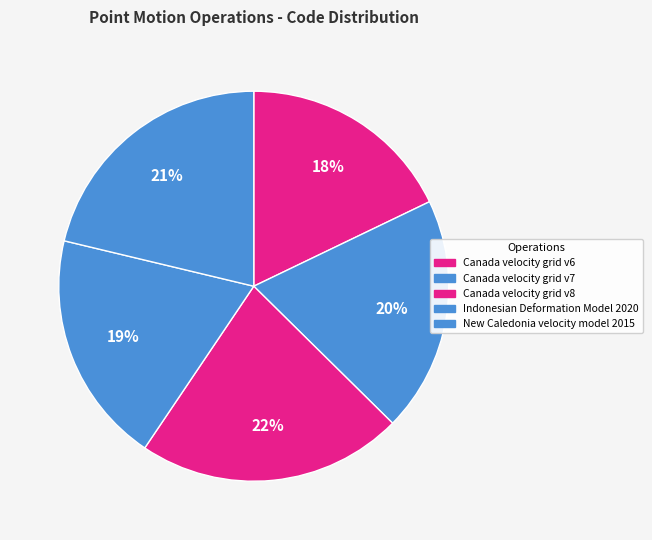

What percentage is the Canada velocity grid v7 slice, to the nearest percent?

20%